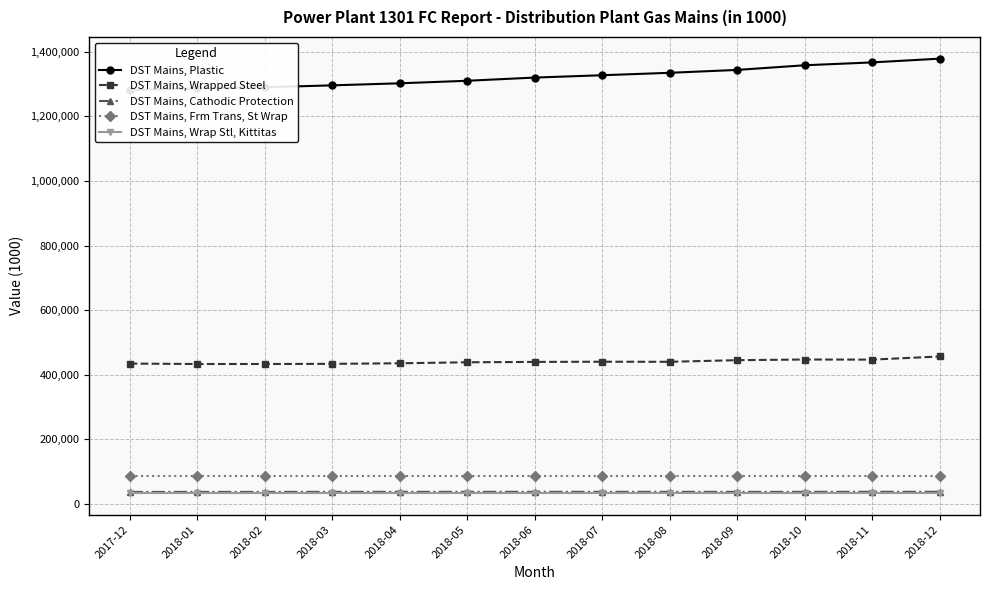

What is the greatest value displayed?

1378748